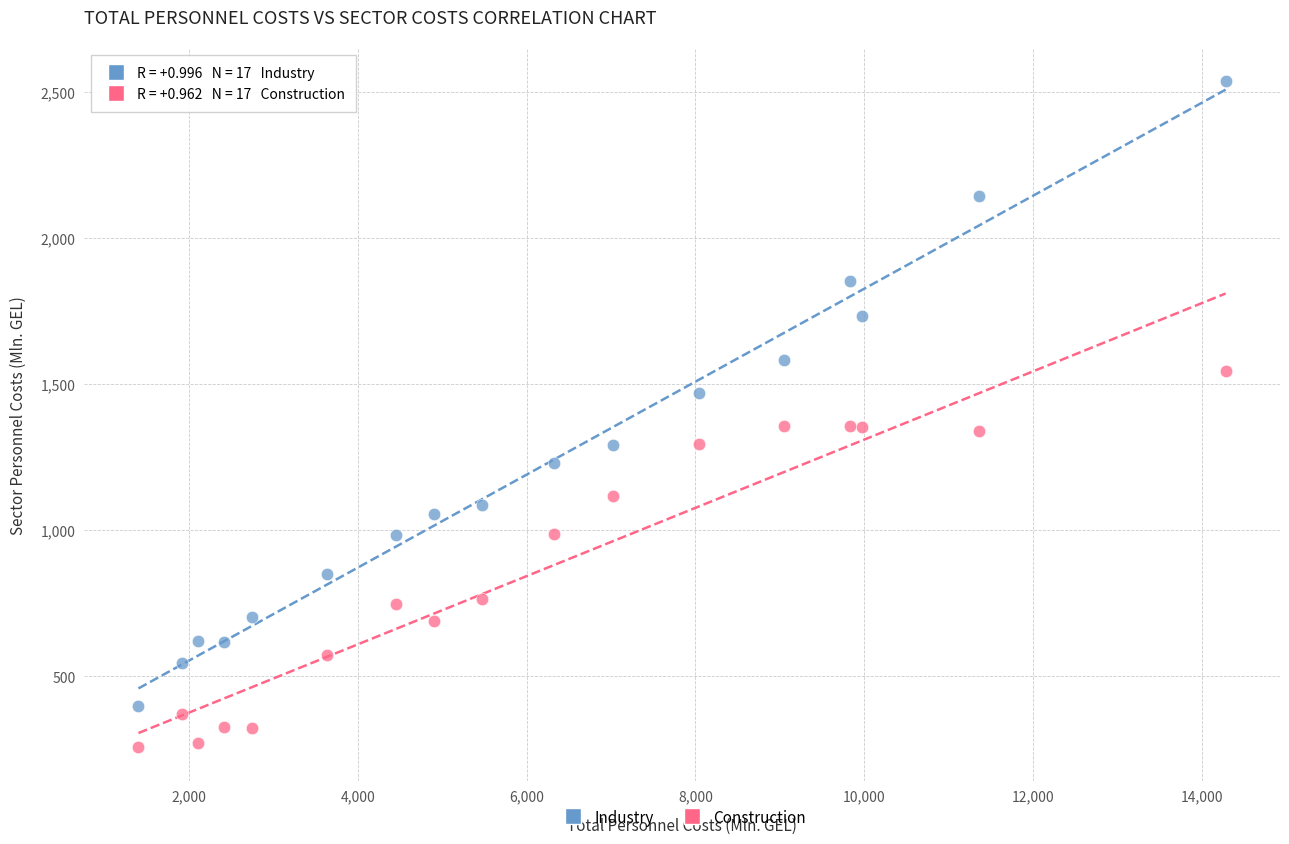

What are all the series names shown in the legend?

Industry, Construction